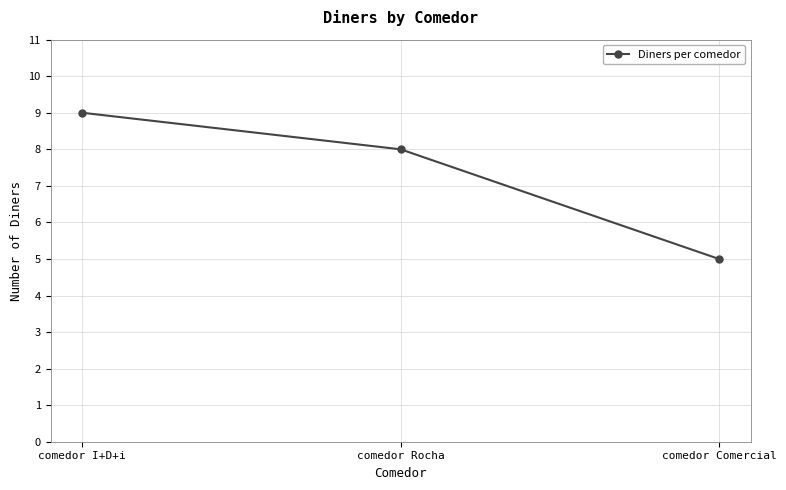

Reading left to right, list all the values displayed in this chart.

9	8	5